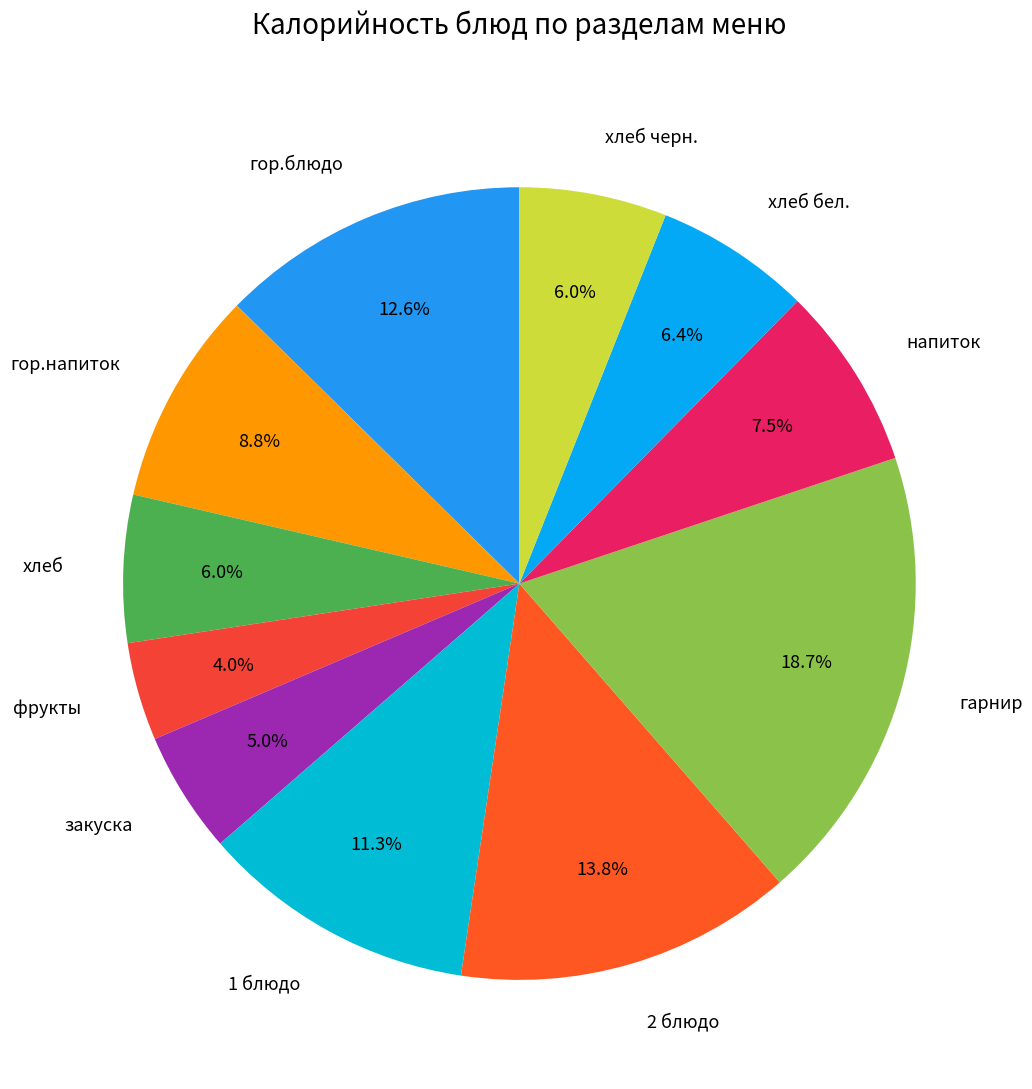

What percentage is the гарнир slice, to the nearest percent?

19%